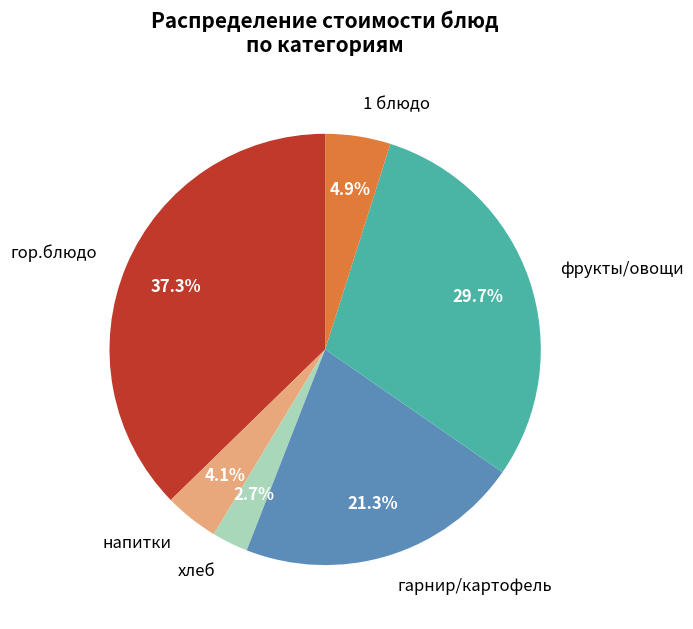

Between гарнир/картофель and хлеб, which is larger?

гарнир/картофель